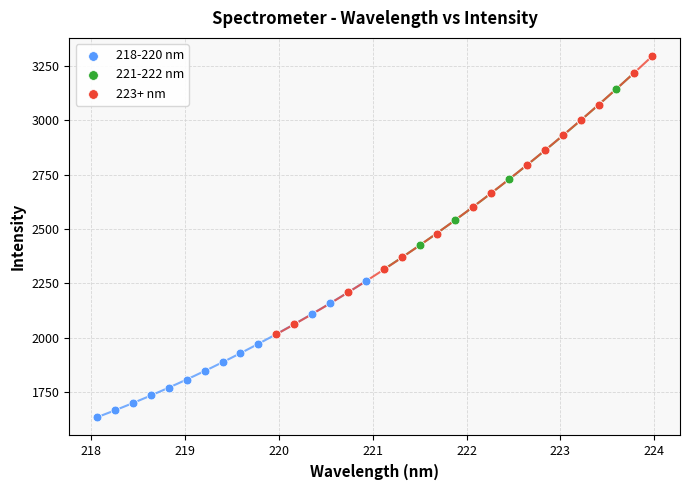

Which series reaches the minimum Y coordinate?

218-220 nm